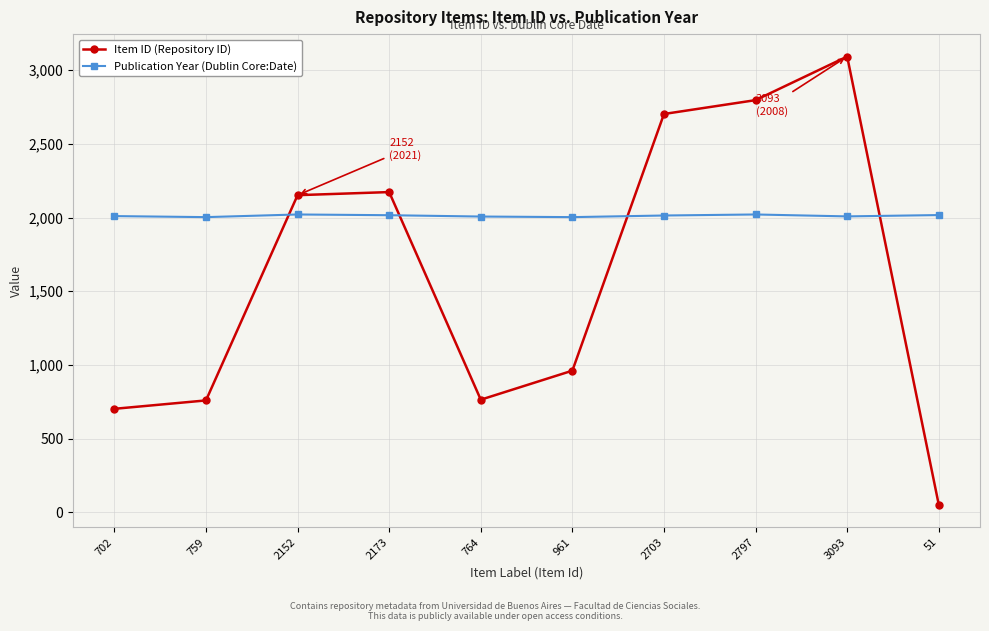

What is the value of the Publication Year (Dublin Core:Date) point at the 8th from the left?

2021